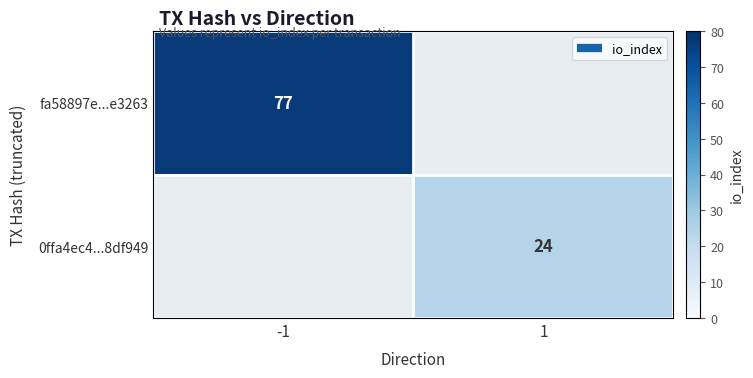

Is the value of 0ffa4ec4...8df949 at 1 greater than the value of fa58897e...e3263 at 1?

Yes